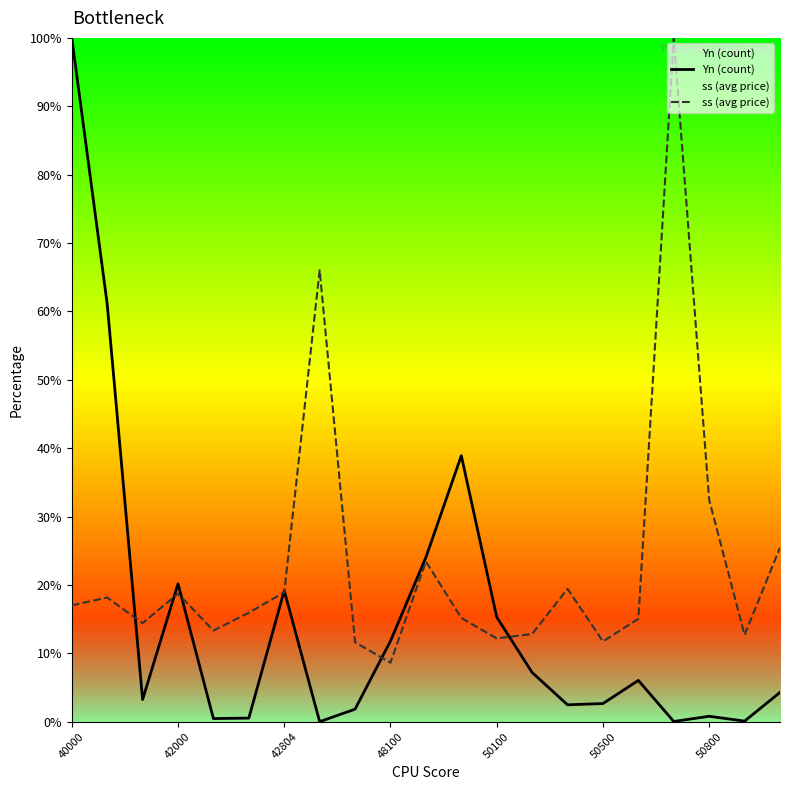

What is the maximum value shown in the chart?

100.0